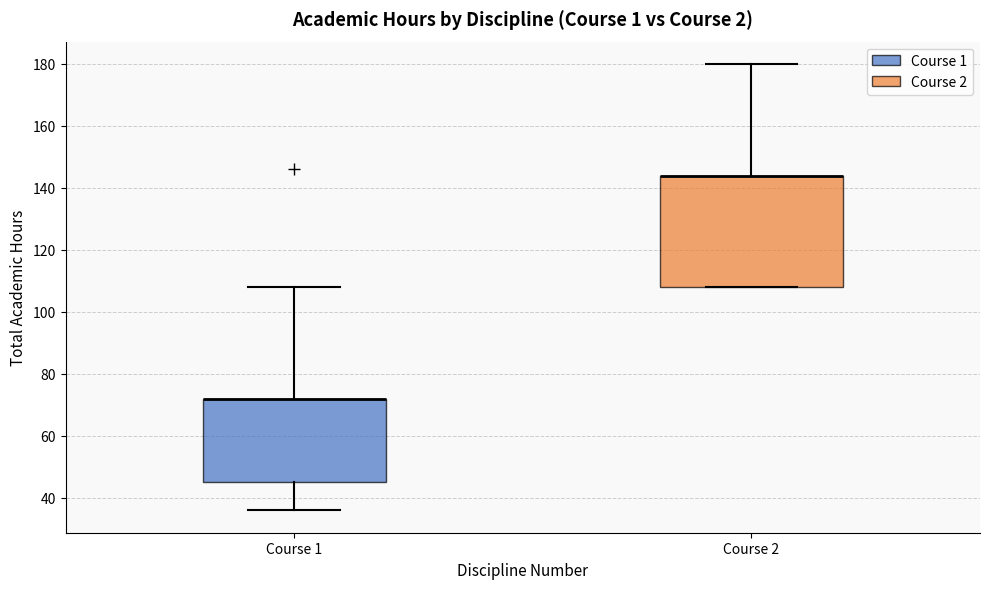

Reading left to right, read every box against the y-axis: the position of its median line, the range the box covers, and the ends of its whiskers. The values are not printed on the chart, so give them approximately, as read against the axis.

Course 1: median 72 (drawn on the box's upper edge), box 46 to 72, whiskers 36 to 108
Course 2: median 144 (drawn on the box's upper edge), box 108 to 144, whiskers 108 to 180